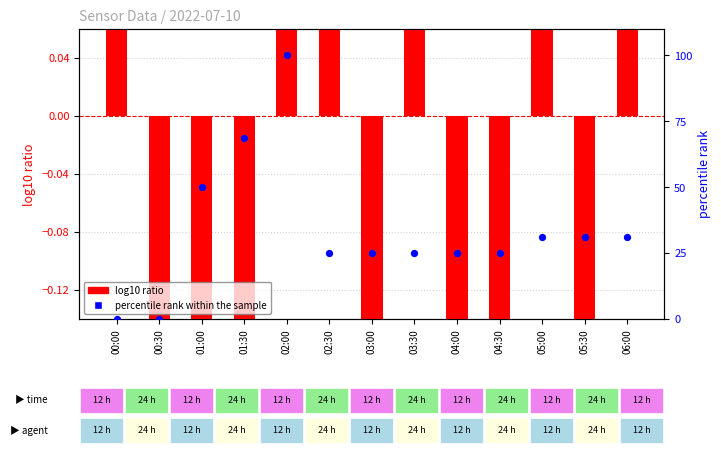

Which series has the largest total across all categories?

percentile rank within the sample